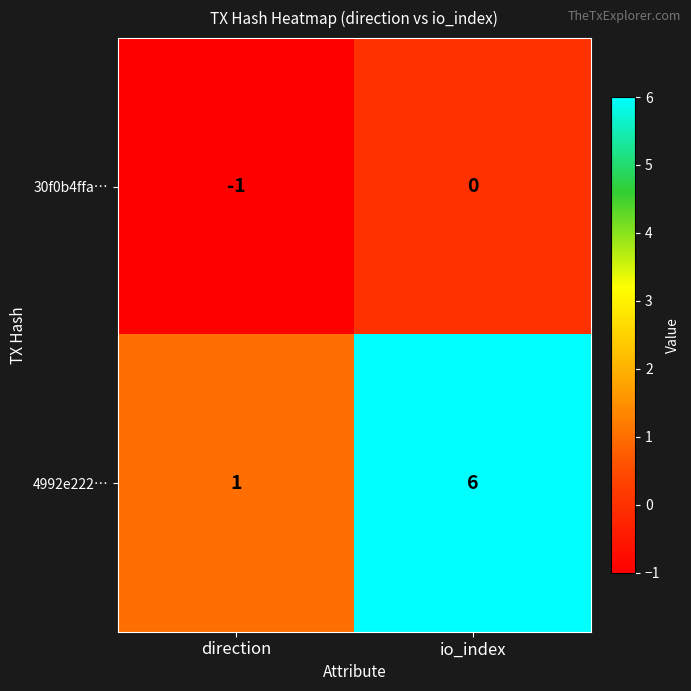

What is the difference between the highest and lowest values at direction?

2